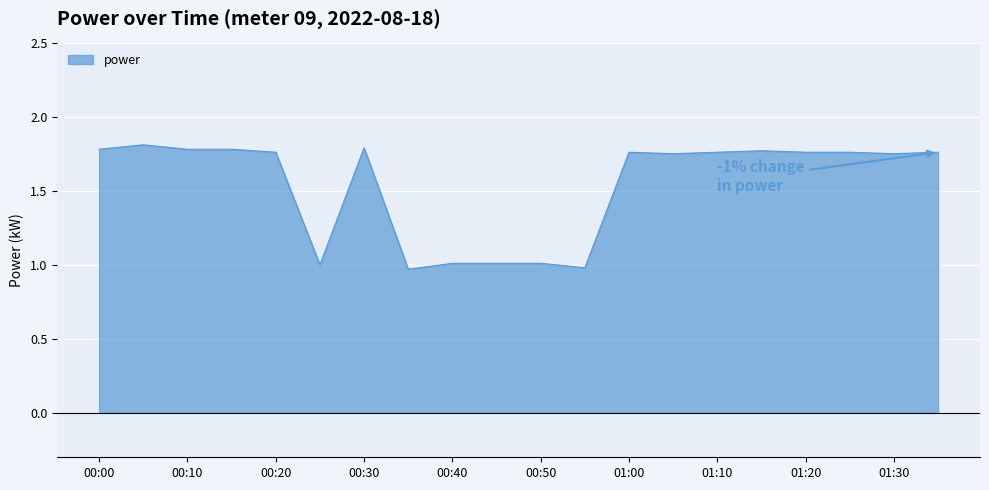

Rank the categories by value from highest to lowest.

00:05, 00:30, 00:00, 00:10, 00:15, 01:15, 00:20, 01:00, 01:10, 01:20, 01:25, 01:35, 01:05, 01:30, 00:40, 00:45, 00:50, 00:25, 00:55, 00:35